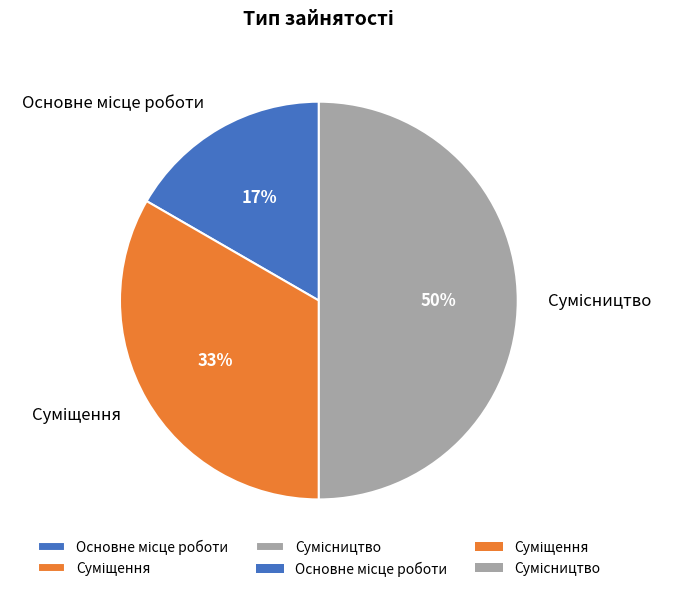

To the nearest percent, what is the difference between the largest and smallest slice percentages?

33%